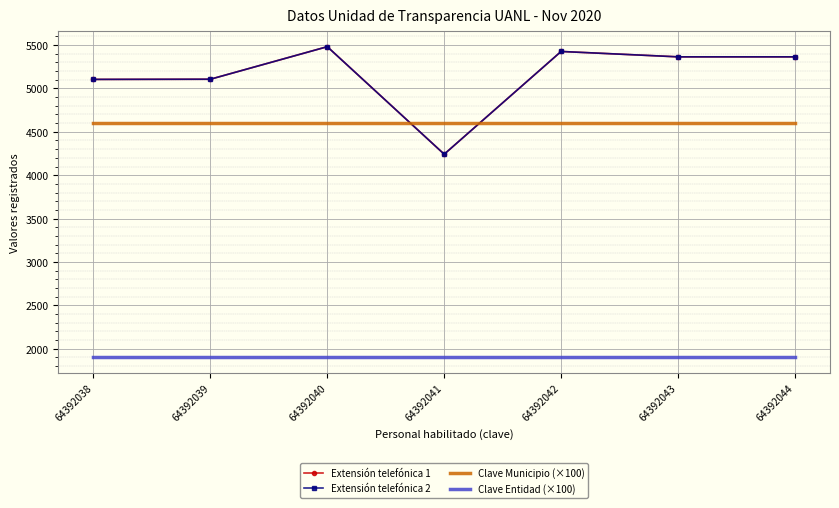

What are all the series names shown in the legend?

Extensión telefónica 1, Extensión telefónica 2, Clave Municipio (×100), Clave Entidad (×100)